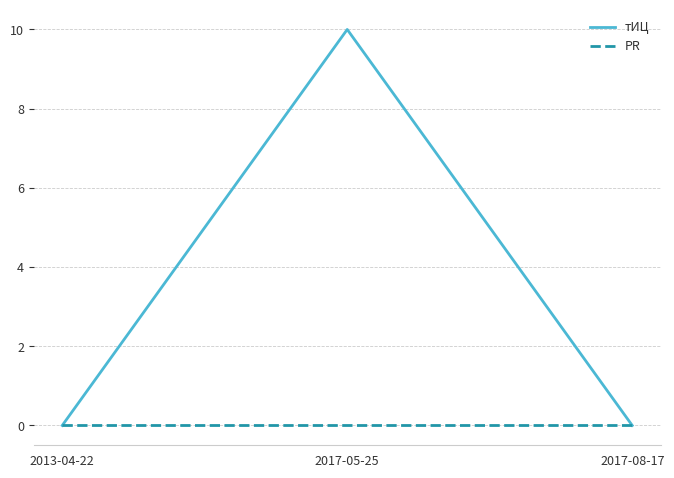

Which series has the largest total across all categories?

тИЦ